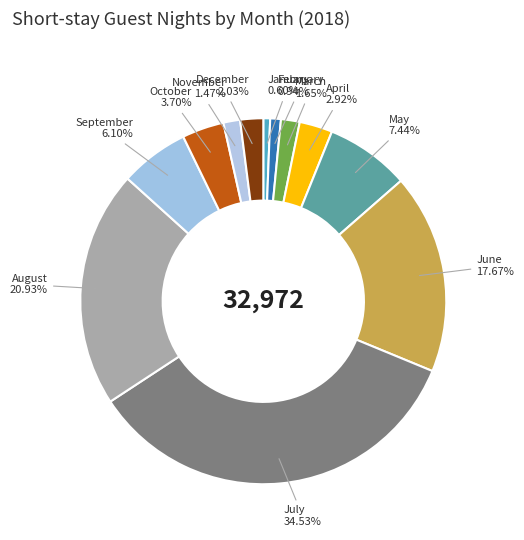

To the nearest percent, what portion does June represent?

18%